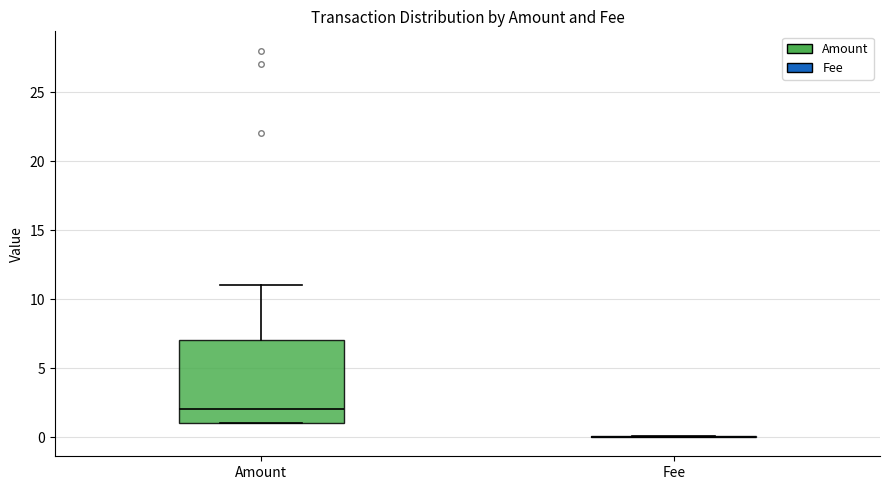

Which box is the tallest, from its lower edge to its upper edge?

Amount